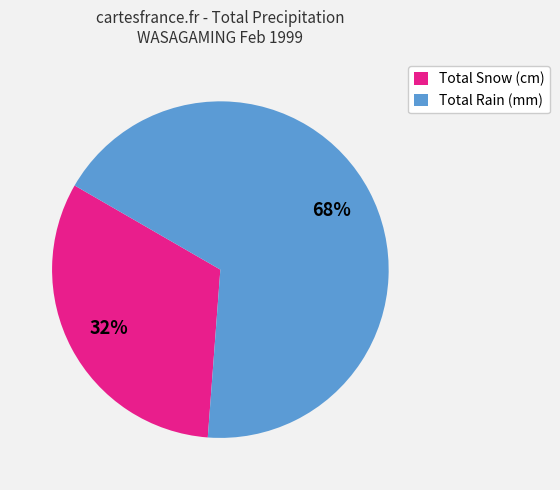

Is it true that Total Snow (cm) is 25% of the pie?

False